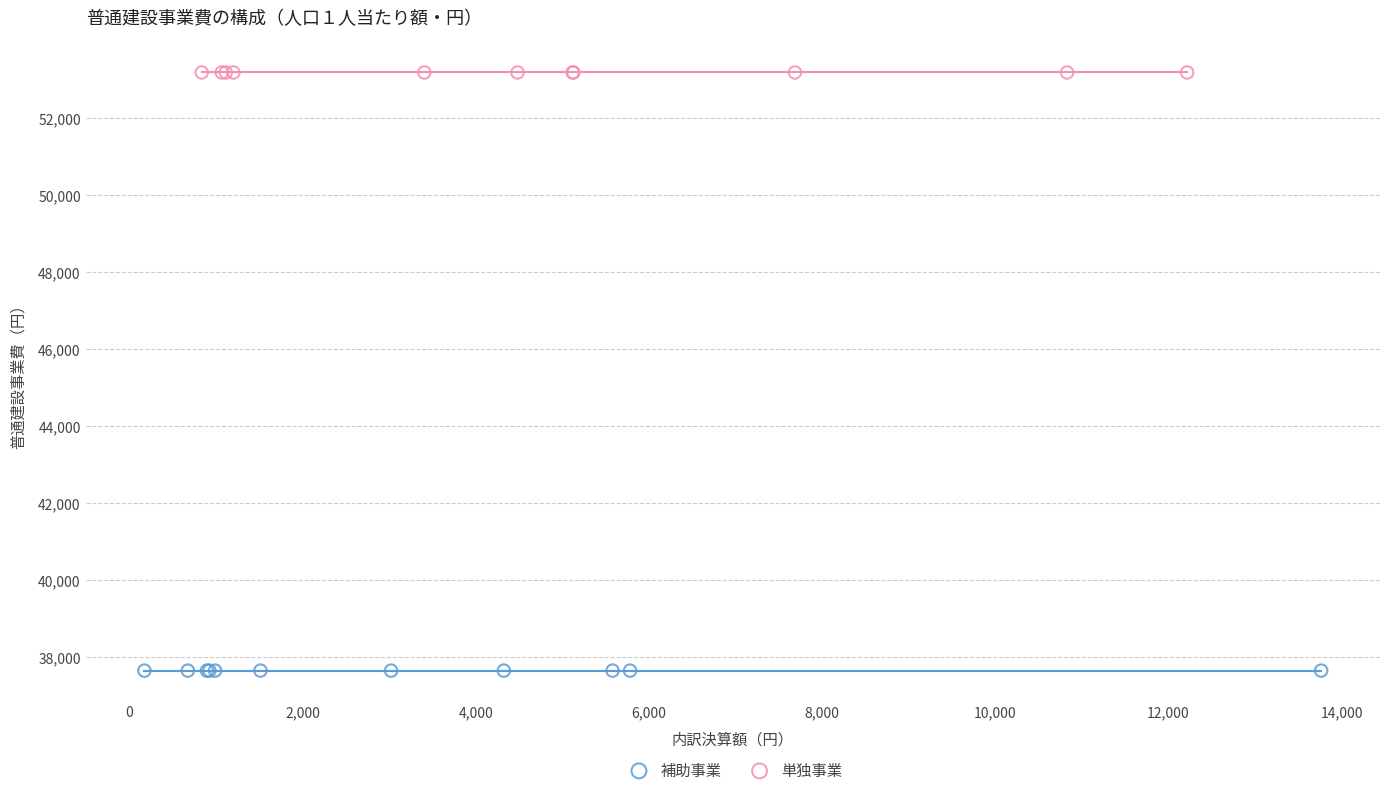

Which series reaches the maximum Y coordinate?

単独事業